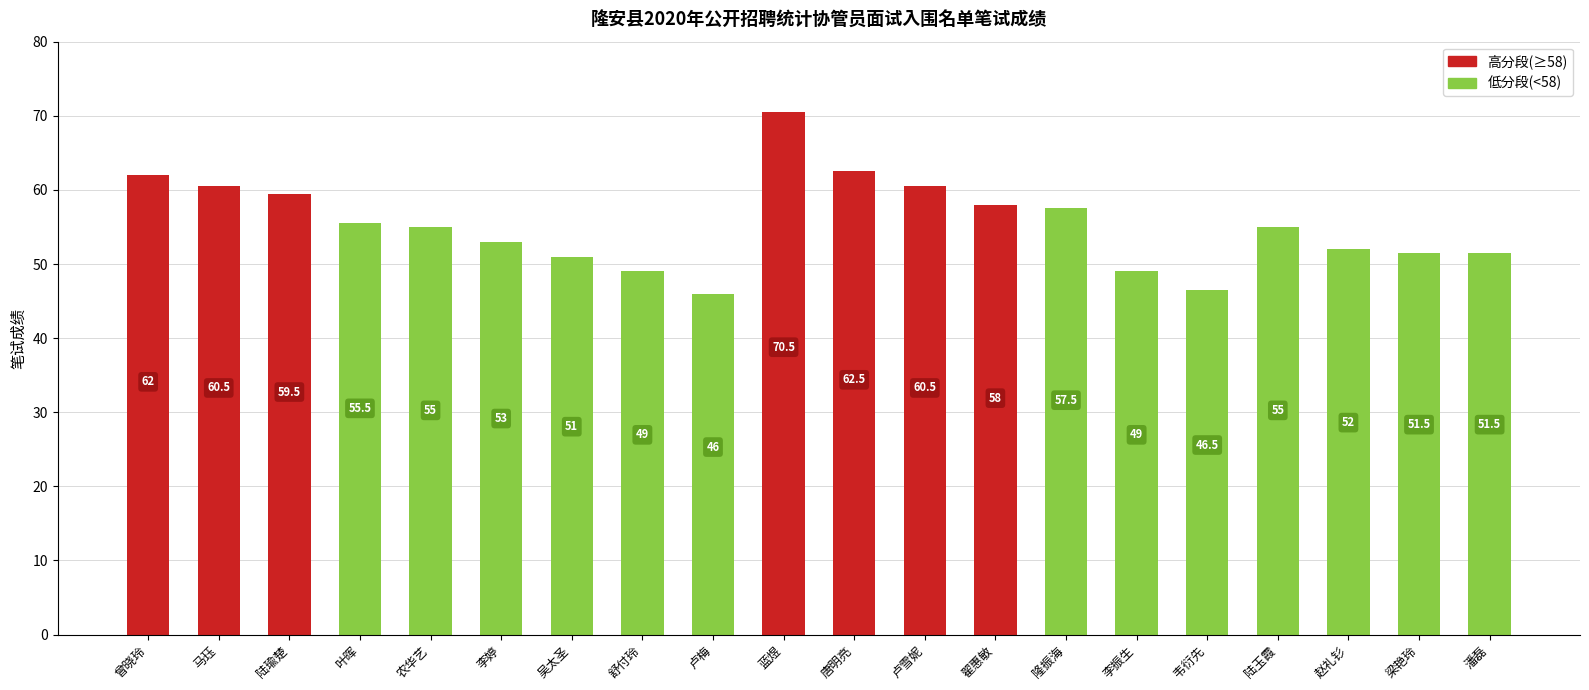

Is it true that the value at 隆振海 is 57.5?

True